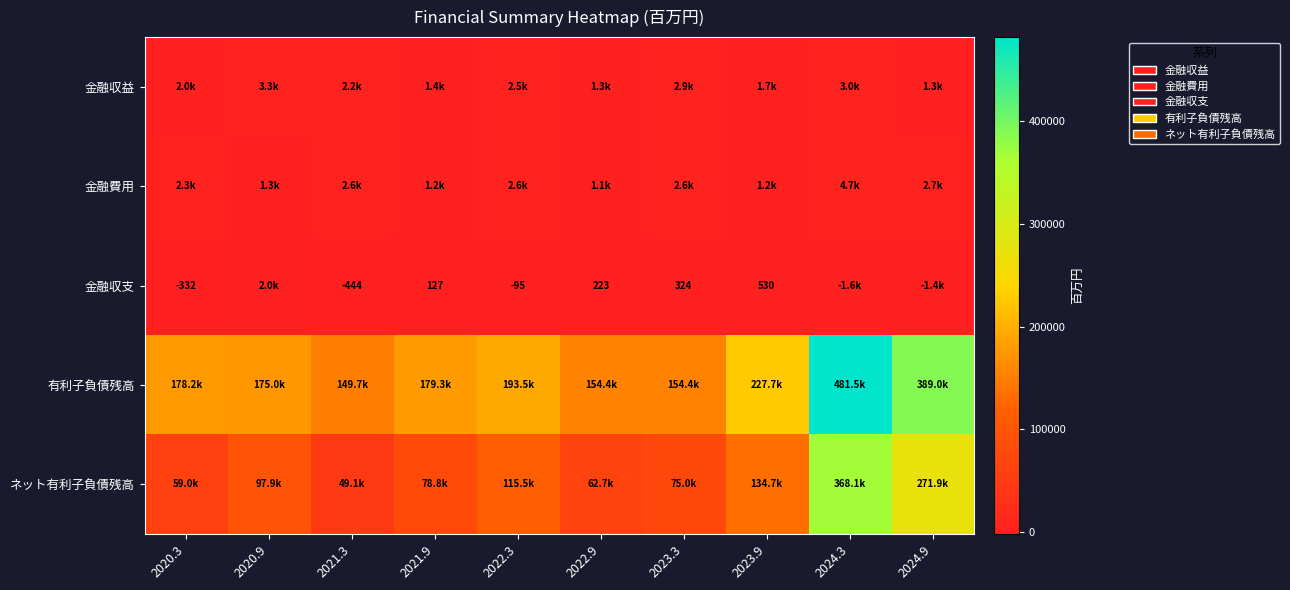

How many values in 金融収支 are above zero?

5